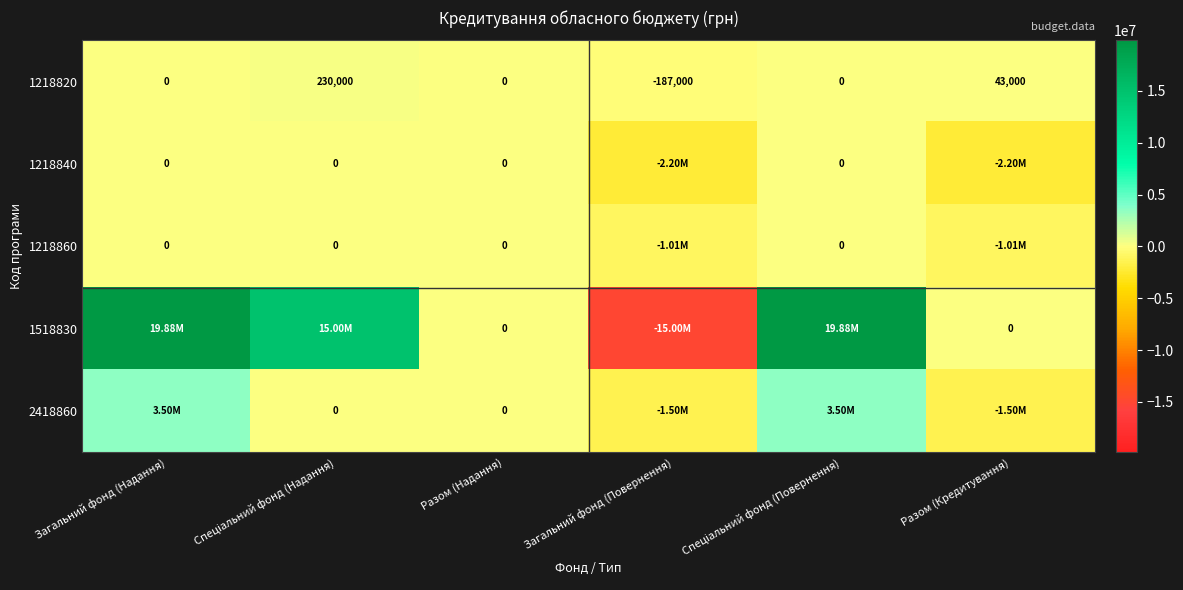

What is the difference between the maximum and minimum values in the 1218820 series?

417000